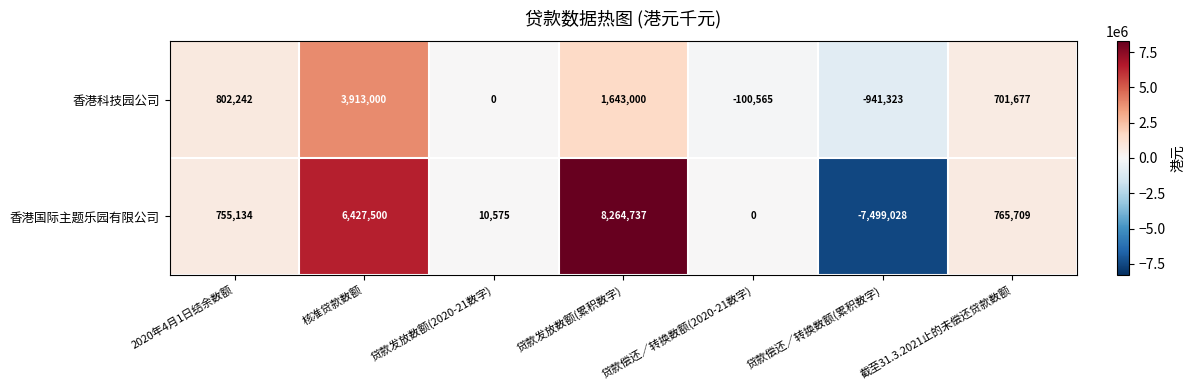

The 香港国际主题乐园有限公司 series shows 11242511 at 核准贷款数额. True or false?

False